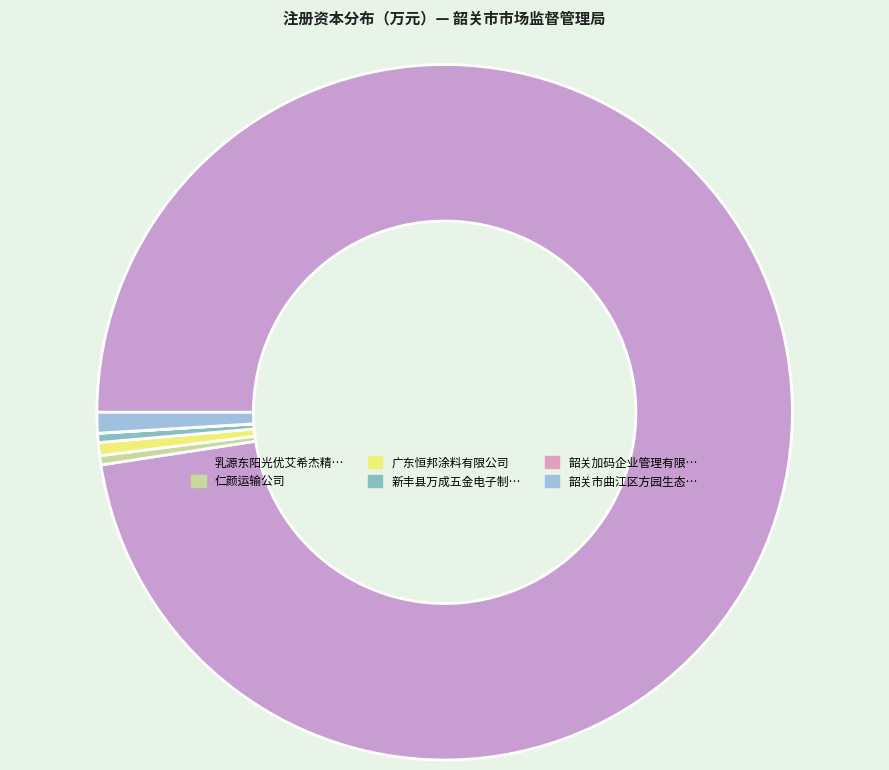

Rank the categories by value from highest to lowest.

乳源东阳光优艾希杰精箔有限公司, 韶关市曲江区方园生态农业有限公司, 广东恒邦涂料有限公司, 仁颜运输公司, 新丰县万成五金电子制品有限公司, 韶关加码企业管理有限公司